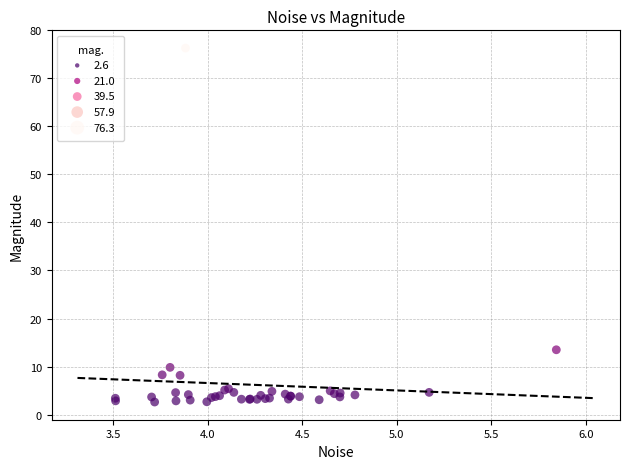

What Y value in the scatter plot is closest to 39?

13.5